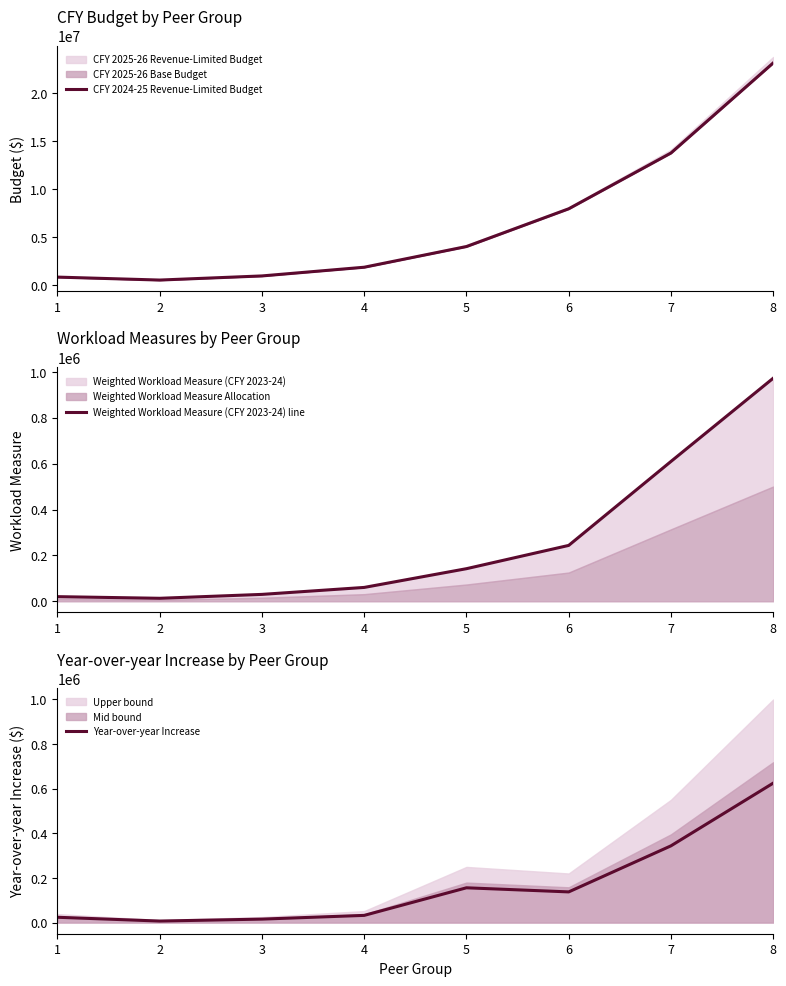

Where does the Year-over-year Increase series first go above 137372?

5